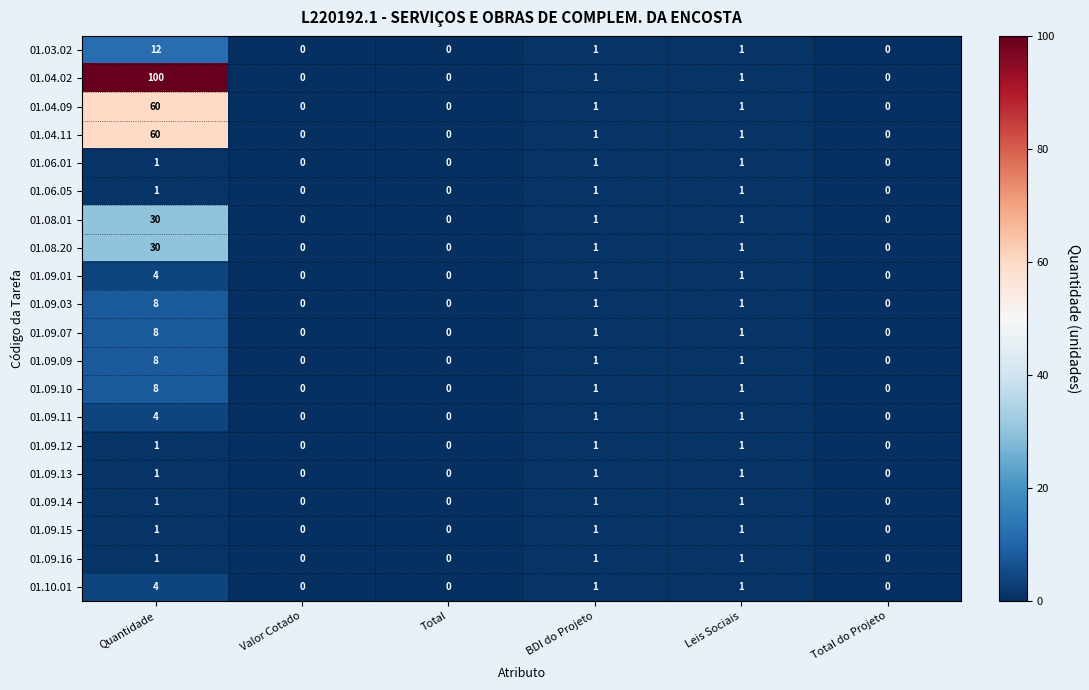

Which series has the largest total across all categories?

01.04.02